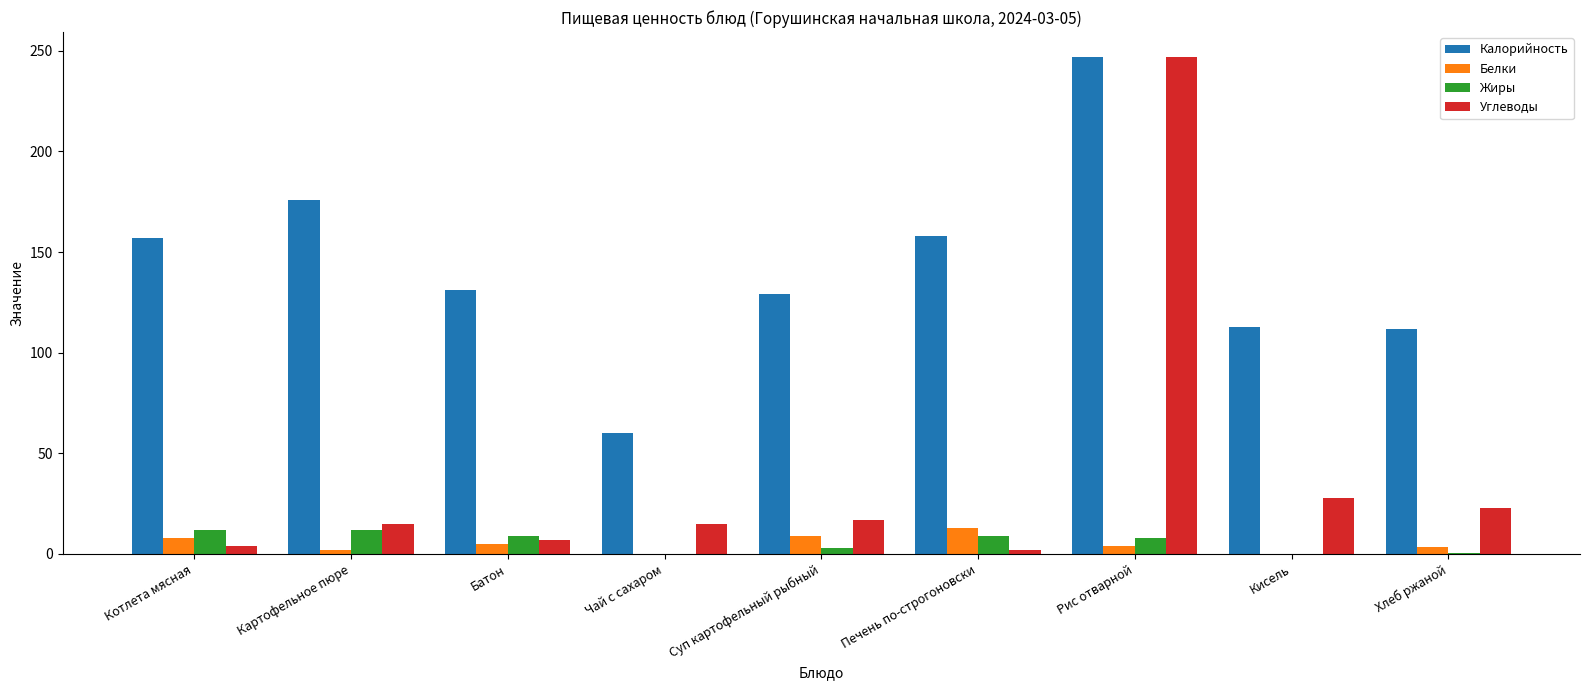

Which category has the highest value across all series?

Рис отварной